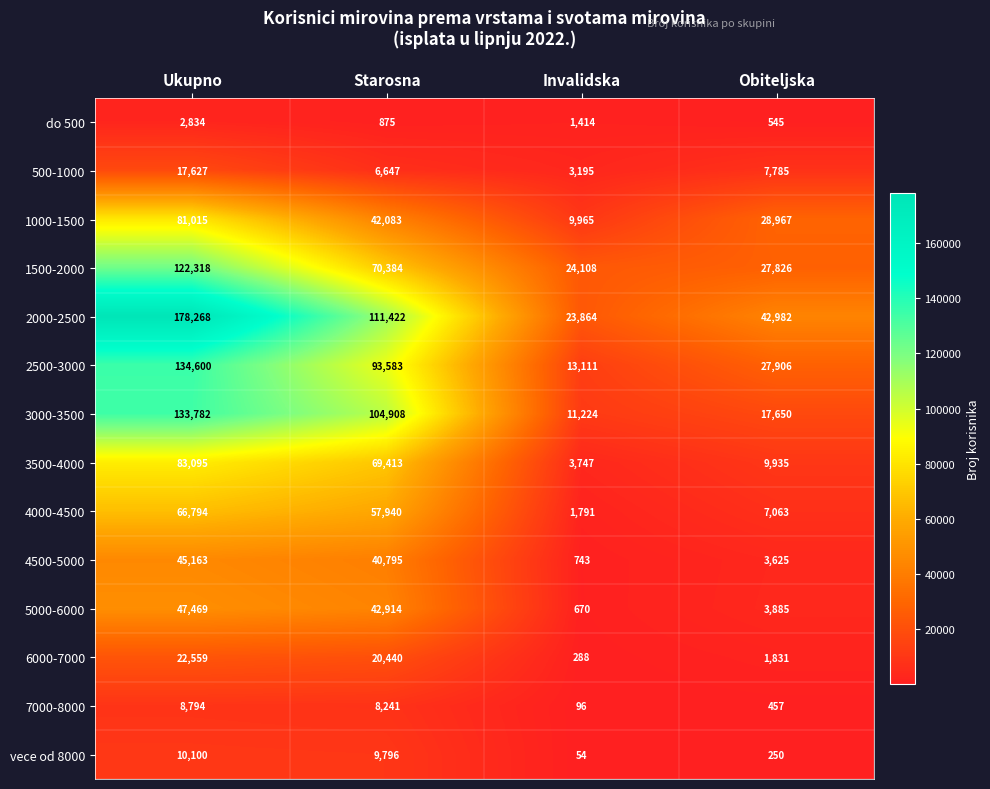

What is the maximum value shown in the chart?

178268